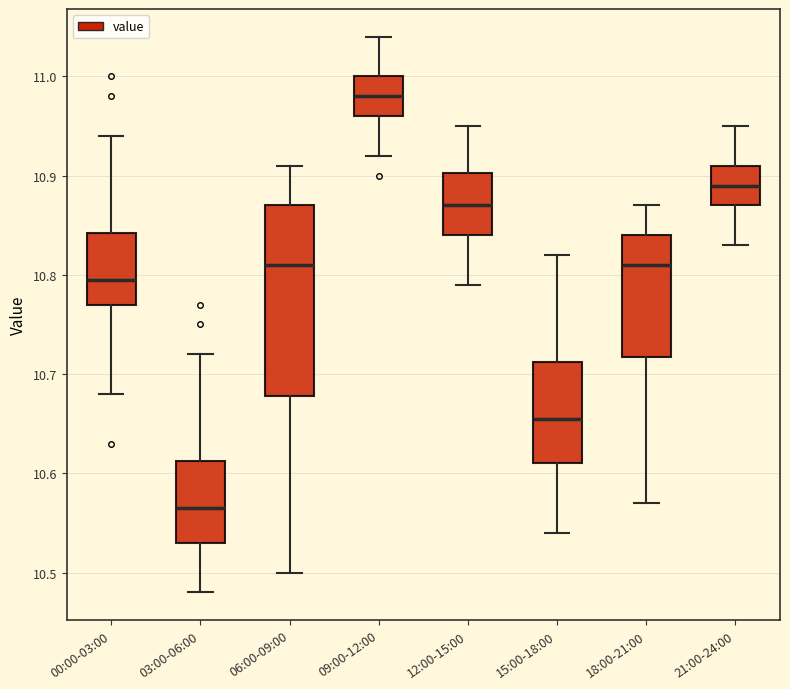

Where is the upper edge of the box for 00:00-03:00 on the y-axis? The values are not printed on the chart, so give them approximately, as read against the axis.

10.84